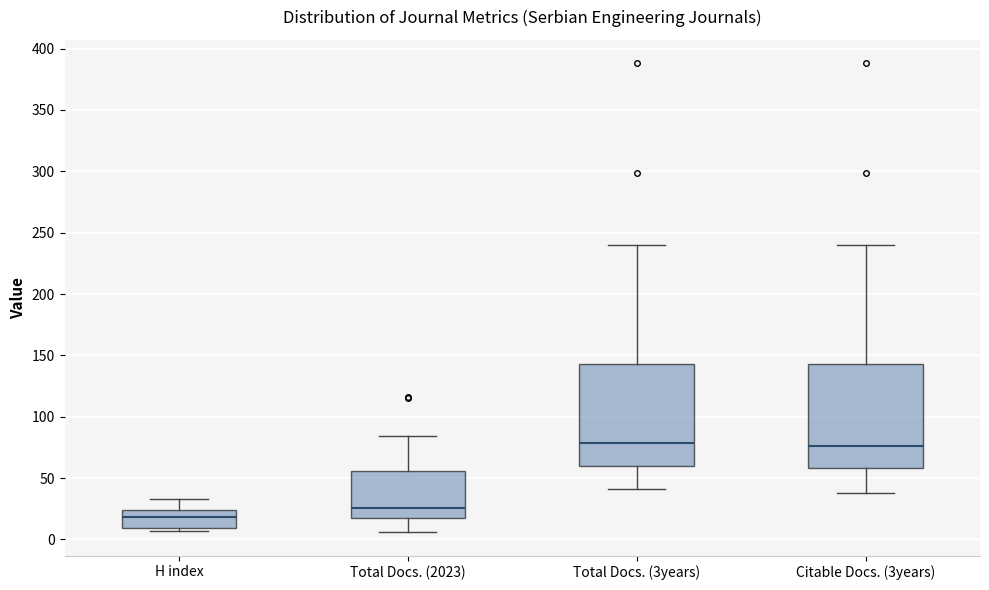

Reading left to right, read every box against the y-axis: the position of its median line, the range the box covers, and the ends of its whiskers. The values are not printed on the chart, so give them approximately, as read against the axis.

H index: median 20, box 10 to 25, whiskers 5 to 35
Total Docs. (2023): median 25, box 20 to 55, whiskers 5 to 85
Total Docs. (3years): median 80, box 60 to 145, whiskers 40 to 240
Citable Docs. (3years): median 75, box 60 to 145, whiskers 40 to 240